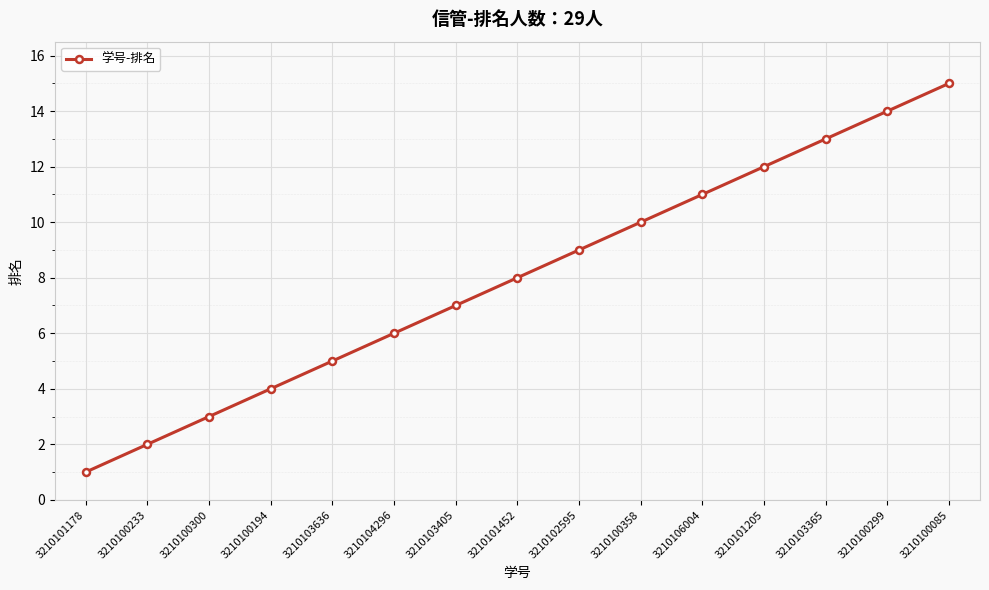

True or false: the data shows 13 at 3210103365.

True